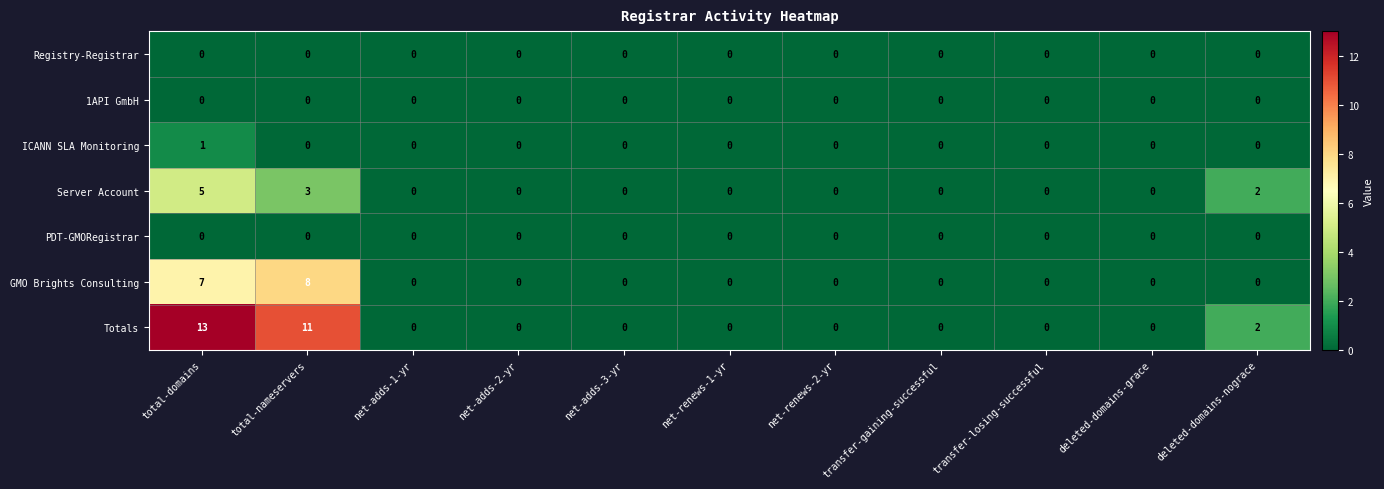

The value of Totals at total-domains is 18. True or false?

False